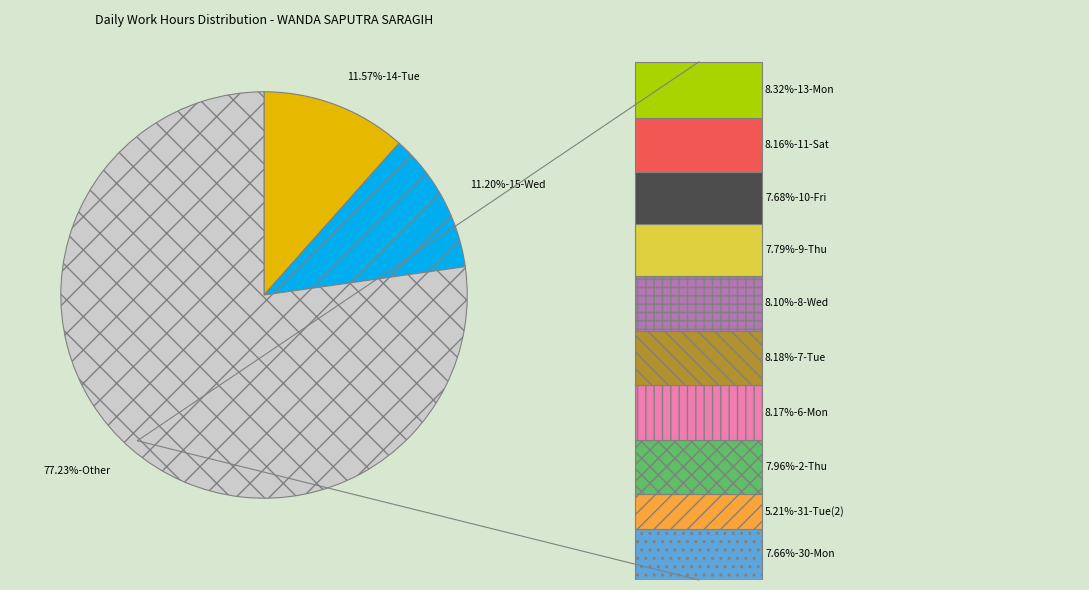

Rank the categories by value from lowest to highest.

31-Tue(2), 30-Mon, 10-Fri, 9-Thu, 2-Thu, 8-Wed, 11-Sat, 6-Mon, 7-Tue, 13-Mon, 15-Wed, 14-Tue